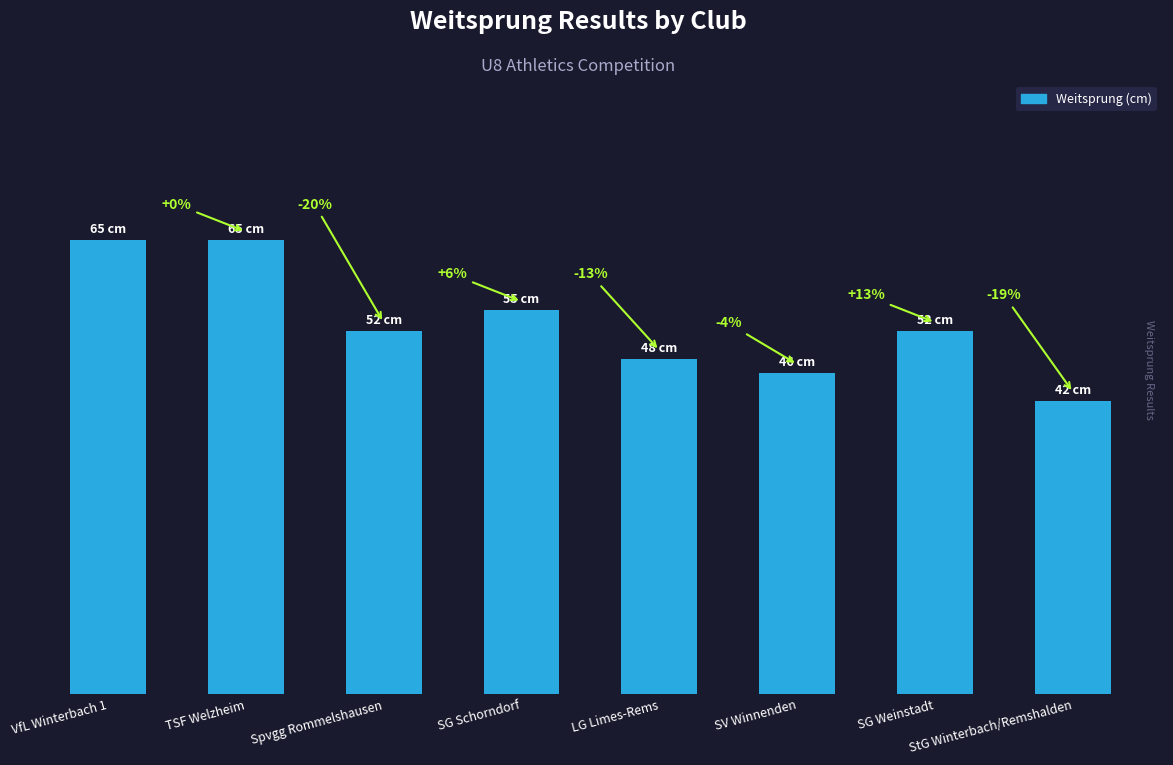

What is the label of the 2nd bar from the left?

TSF Welzheim